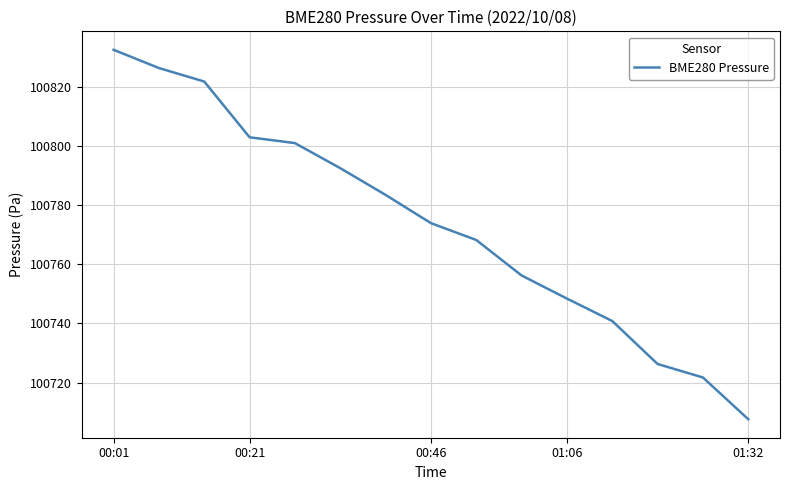

What is the minimum value shown in the chart?

100707.6